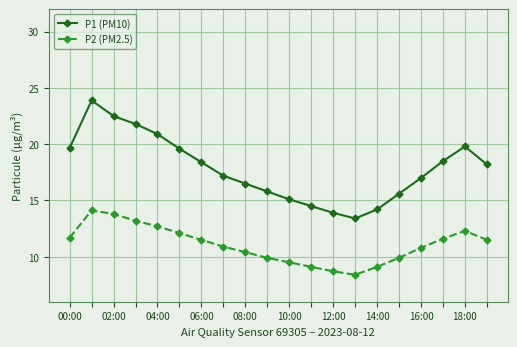

Count the number of data series in this chart.

2